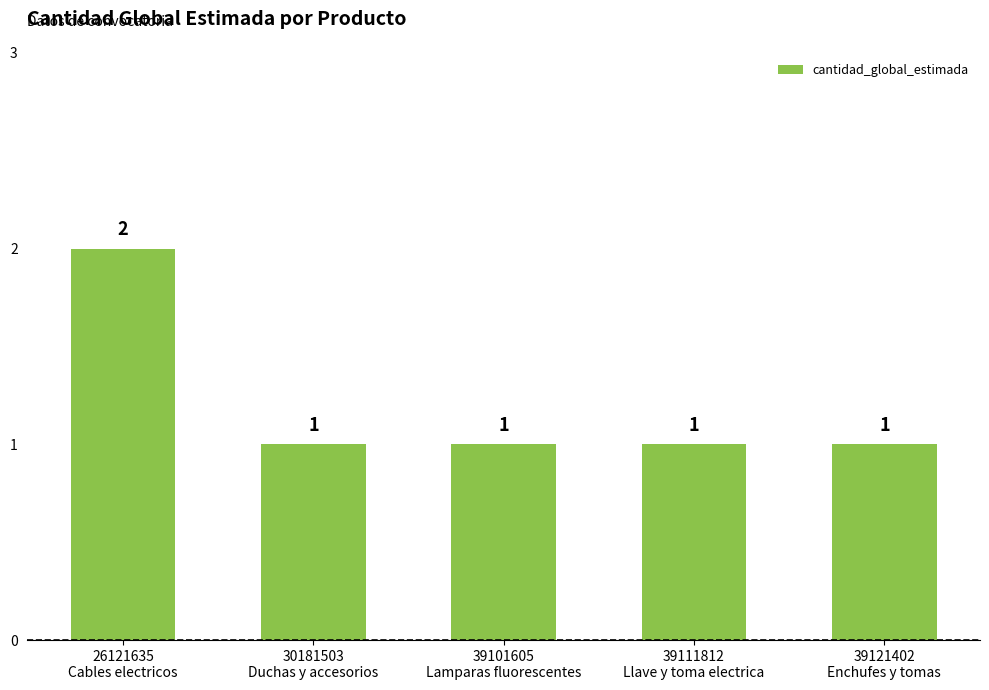

Approximately how many times larger is the value at 39111812
Llave y toma electrica compared to 26121635
Cables electricos?

0.5